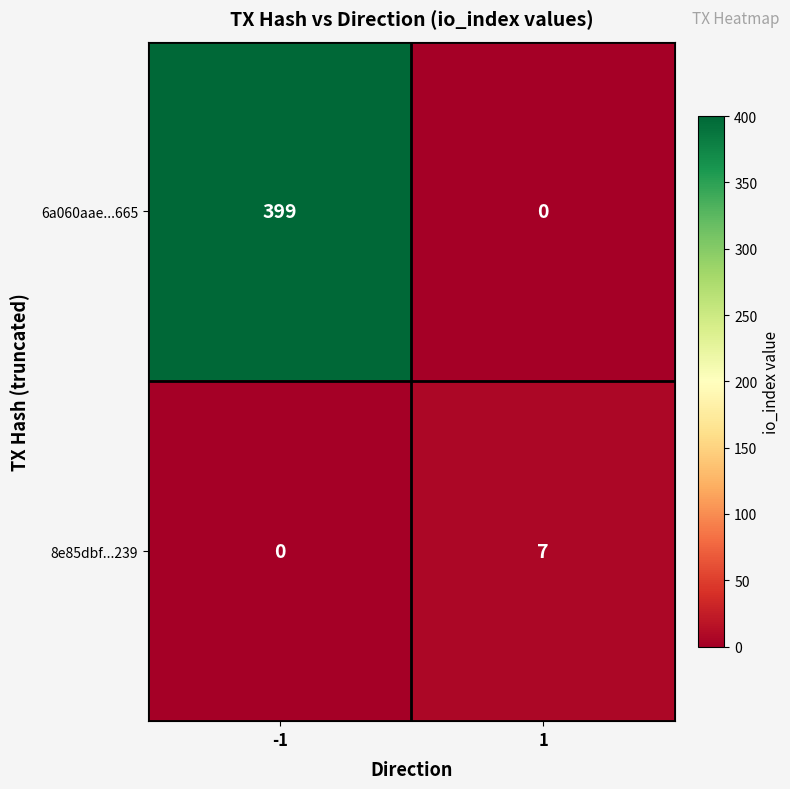

True or false: 6a060aae...665 has a value of 0 at 1.

True